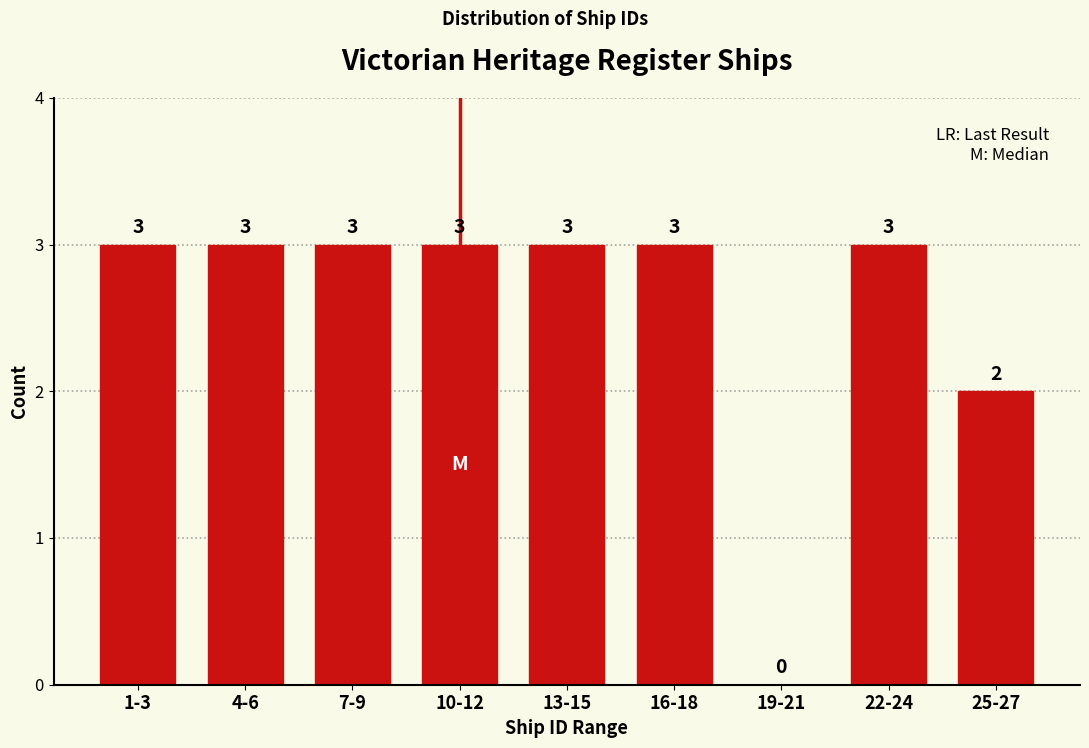

Reading right to left, list all the values displayed in this chart.

25-27=2	22-24=3	19-21=0	16-18=3	13-15=3	10-12=3	7-9=3	4-6=3	1-3=3